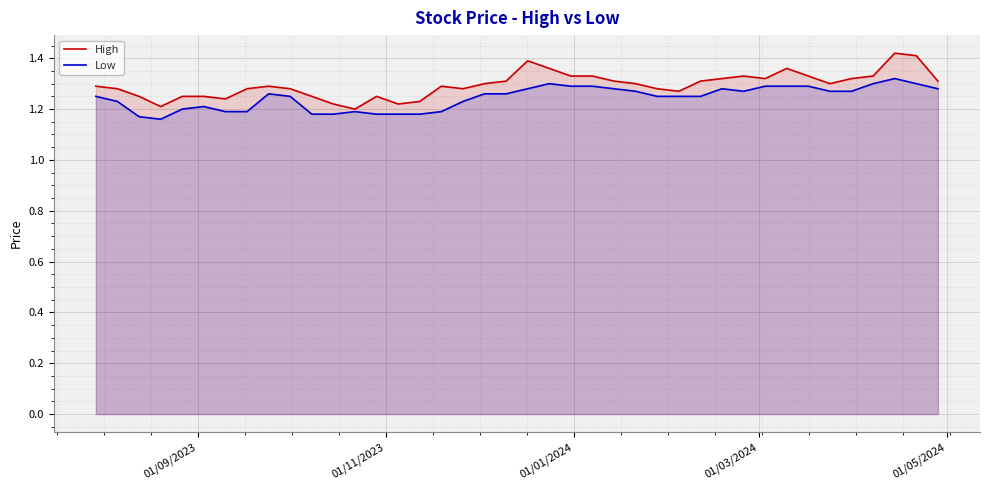

Which series has the largest range (max minus min)?

High